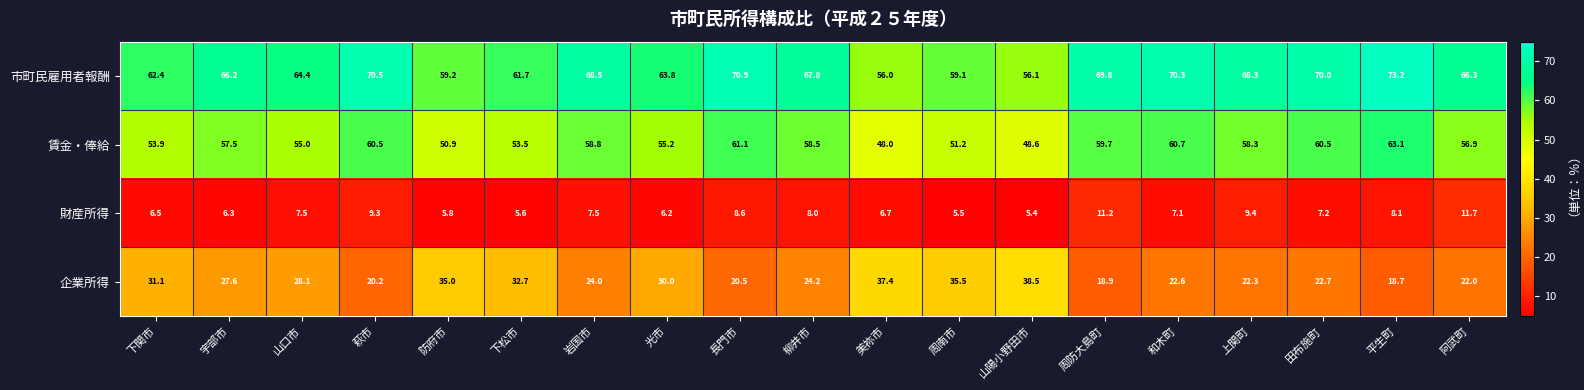

What is the minimum value shown in the chart?

5.4